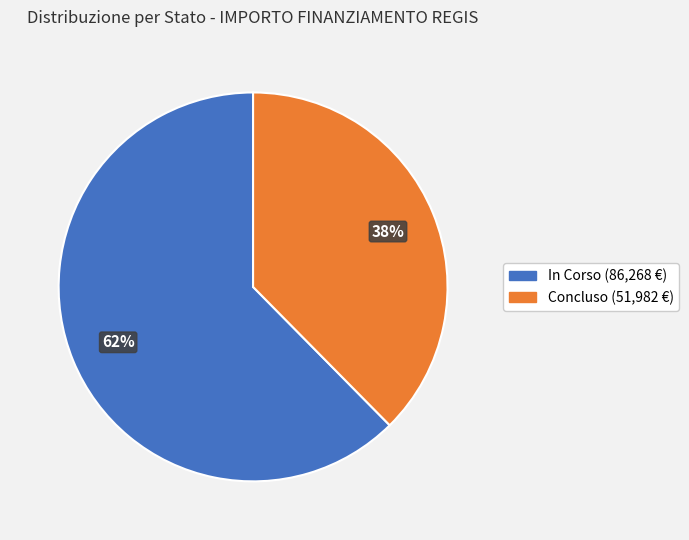

To the nearest percent, what percentage of the pie is Concluso?

38%